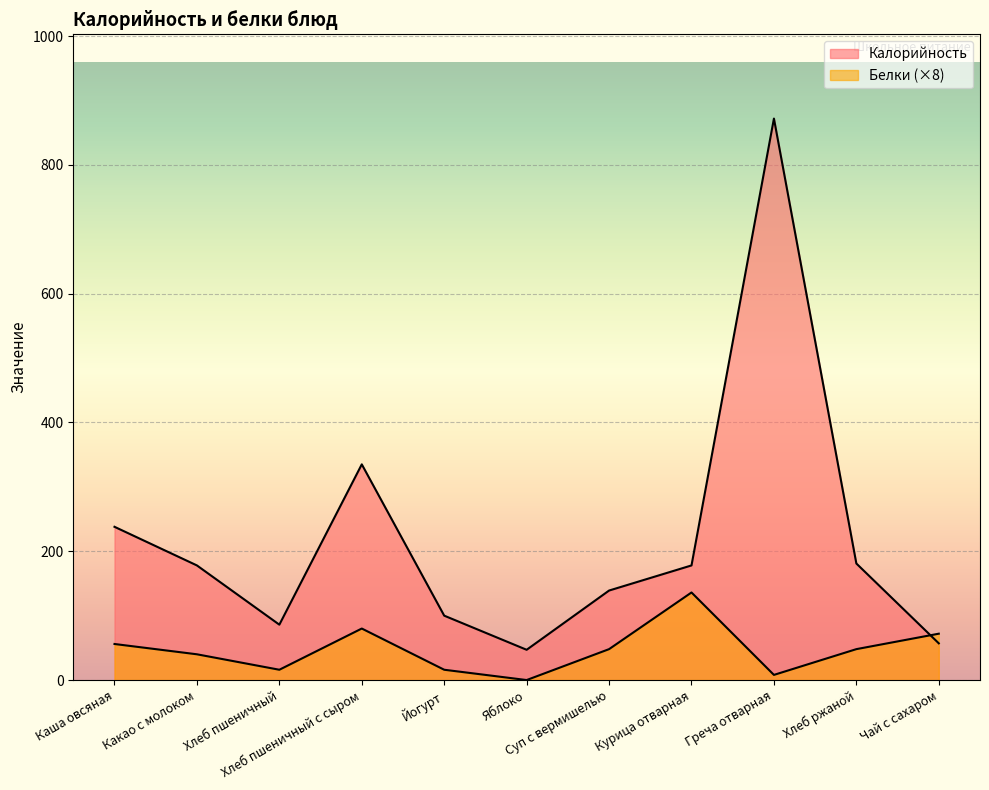

Reading left to right, what are all the values shown in this chart?

Калорийность: Каша овсяная=238	Какао с молоком=178	Хлеб пшеничный=86	Хлеб пшеничный с сыром=335	Йогурт=100	Яблоко=47	Суп с вермишелью=139	Курица отварная=178	Греча отварная=872	Хлеб ржаной=181	Чай с сахаром=57
Белки: Каша овсяная=56	Какао с молоком=40	Хлеб пшеничный=16	Хлеб пшеничный с сыром=80	Йогурт=16	Яблоко=0	Суп с вермишелью=48	Курица отварная=136	Греча отварная=8	Хлеб ржаной=48	Чай с сахаром=72